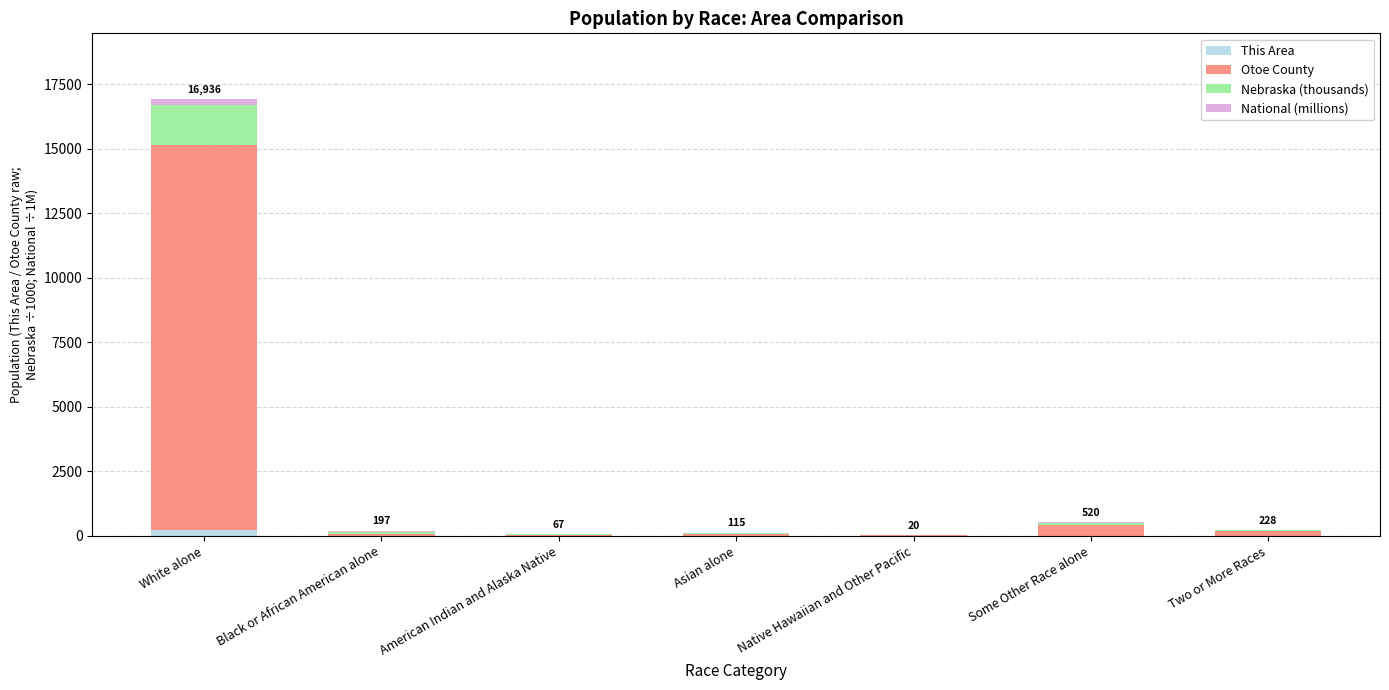

At which category is the sum across all series the highest?

White alone